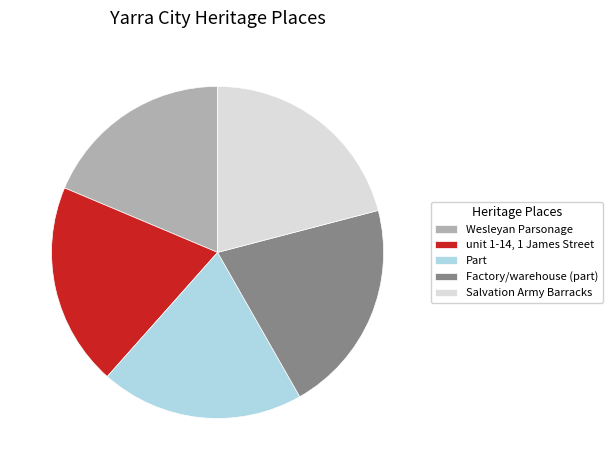

Does any single category account for the majority?

No